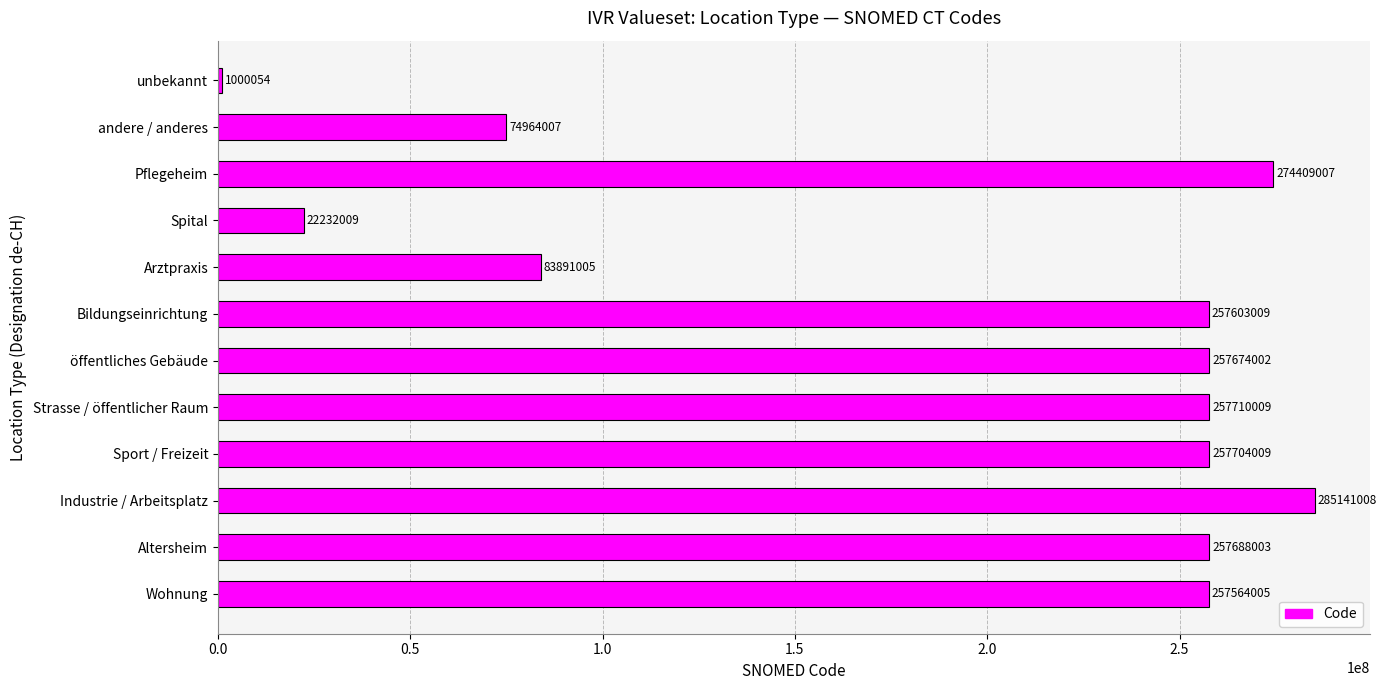

Where is the data nearest to the value 143070531?

Arztpraxis